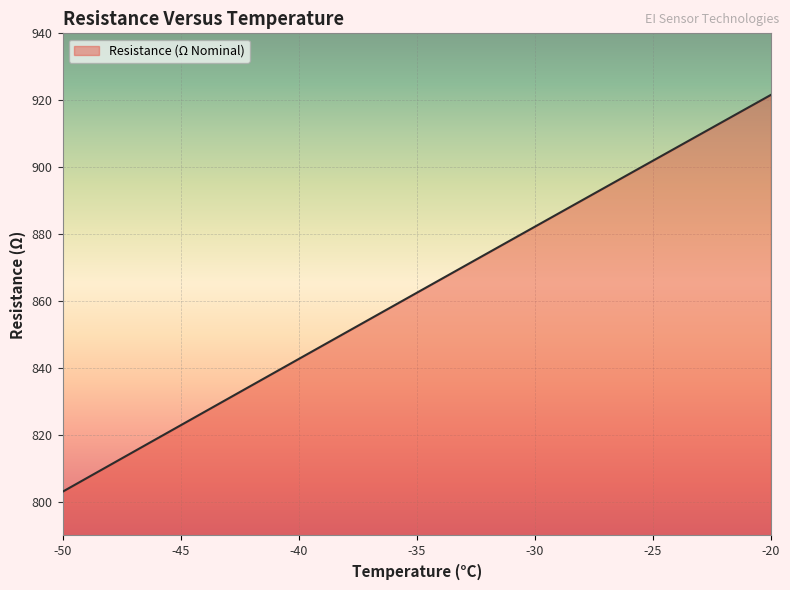

What is the greatest value displayed?

921.6